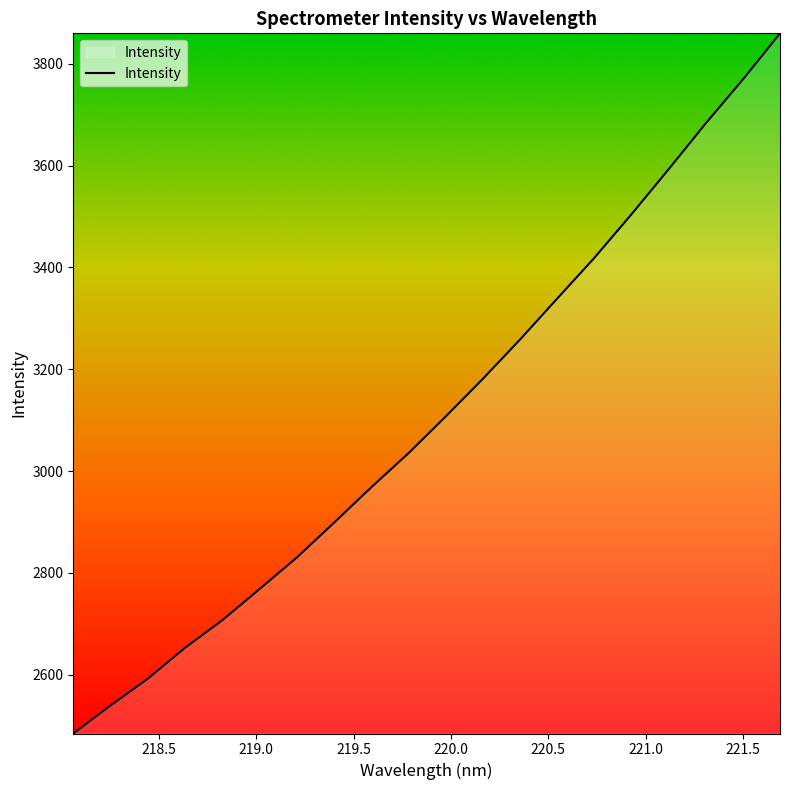

What is the greatest value displayed?

3859.6